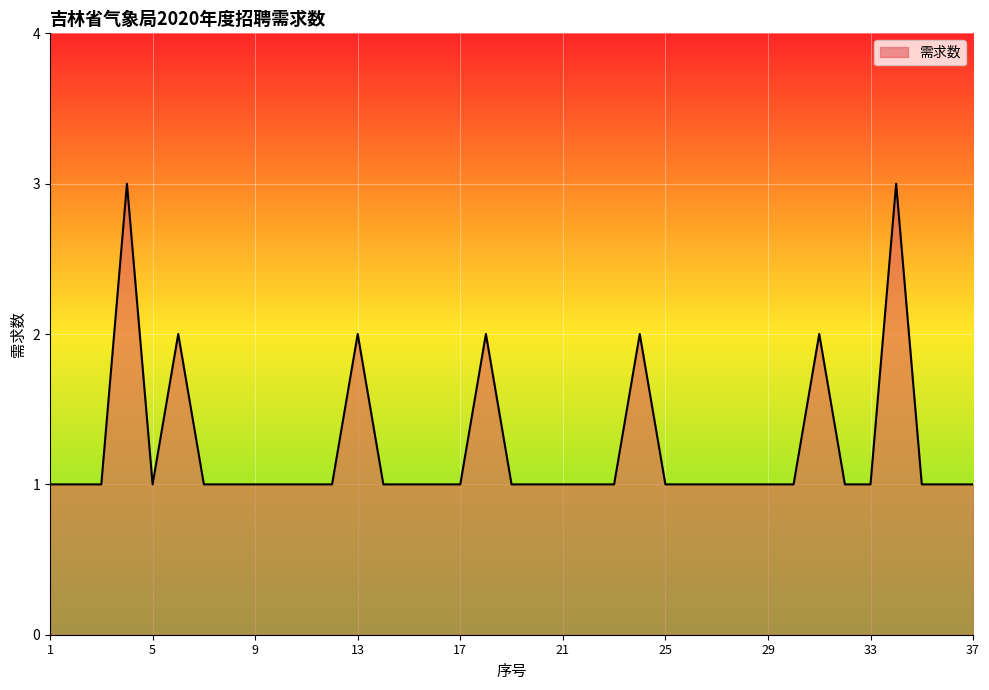

What is the maximum value shown in the chart?

3